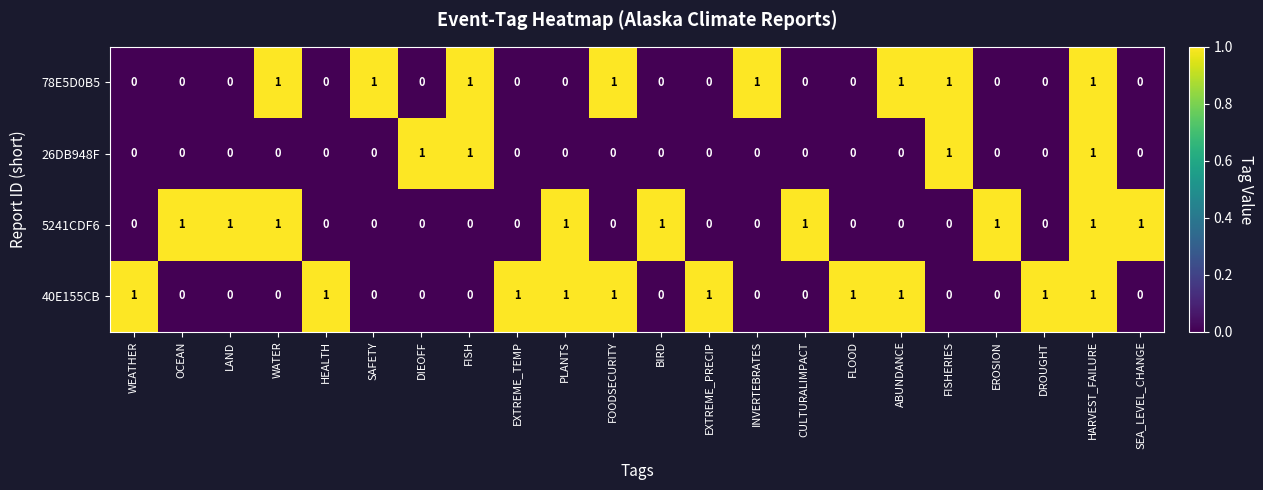

What is the sum of all 5241CDF6 values?

9